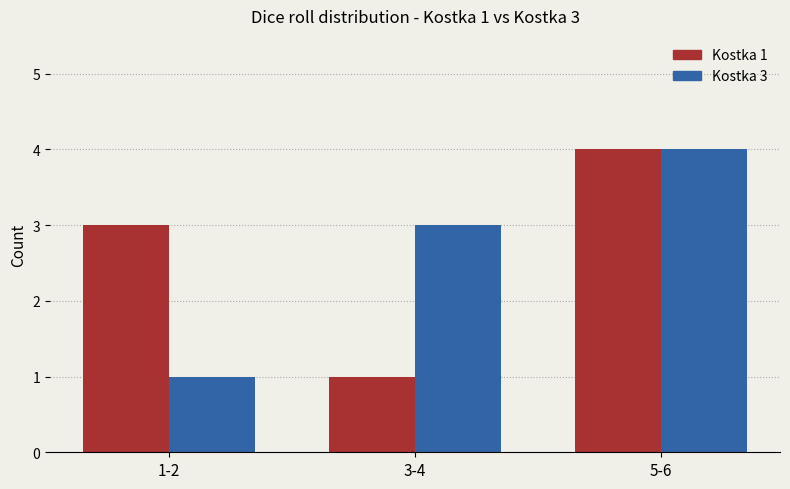

What is the difference between the Kostka 3 values at 5-6 and 1-2?

3